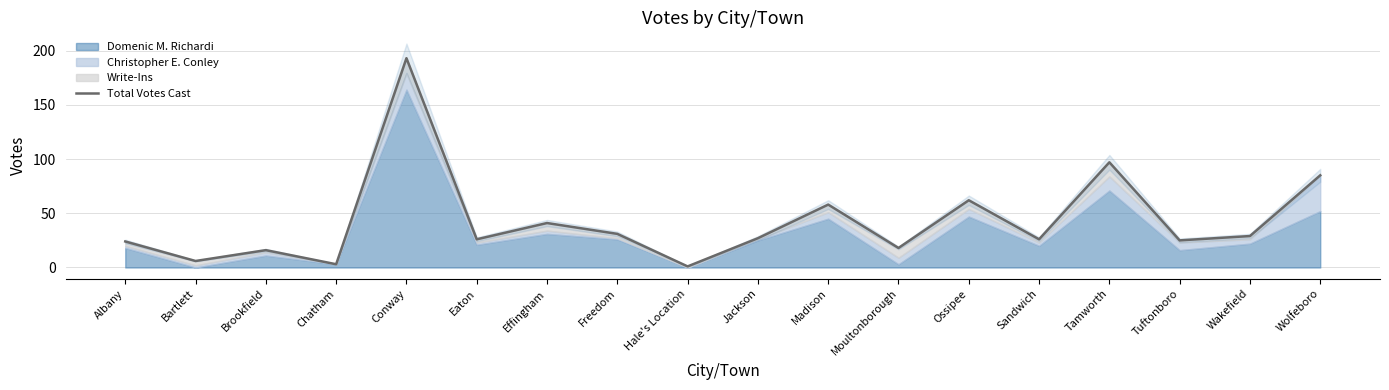

At which label is the value closest to 97?

Tamworth